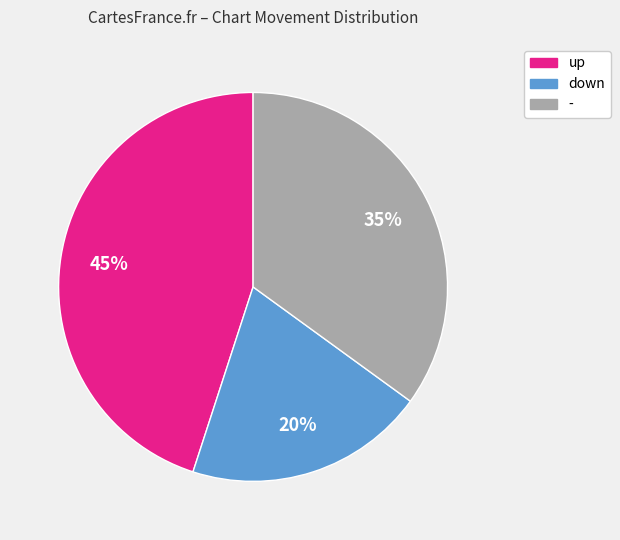

Which has a higher value, down or up?

up